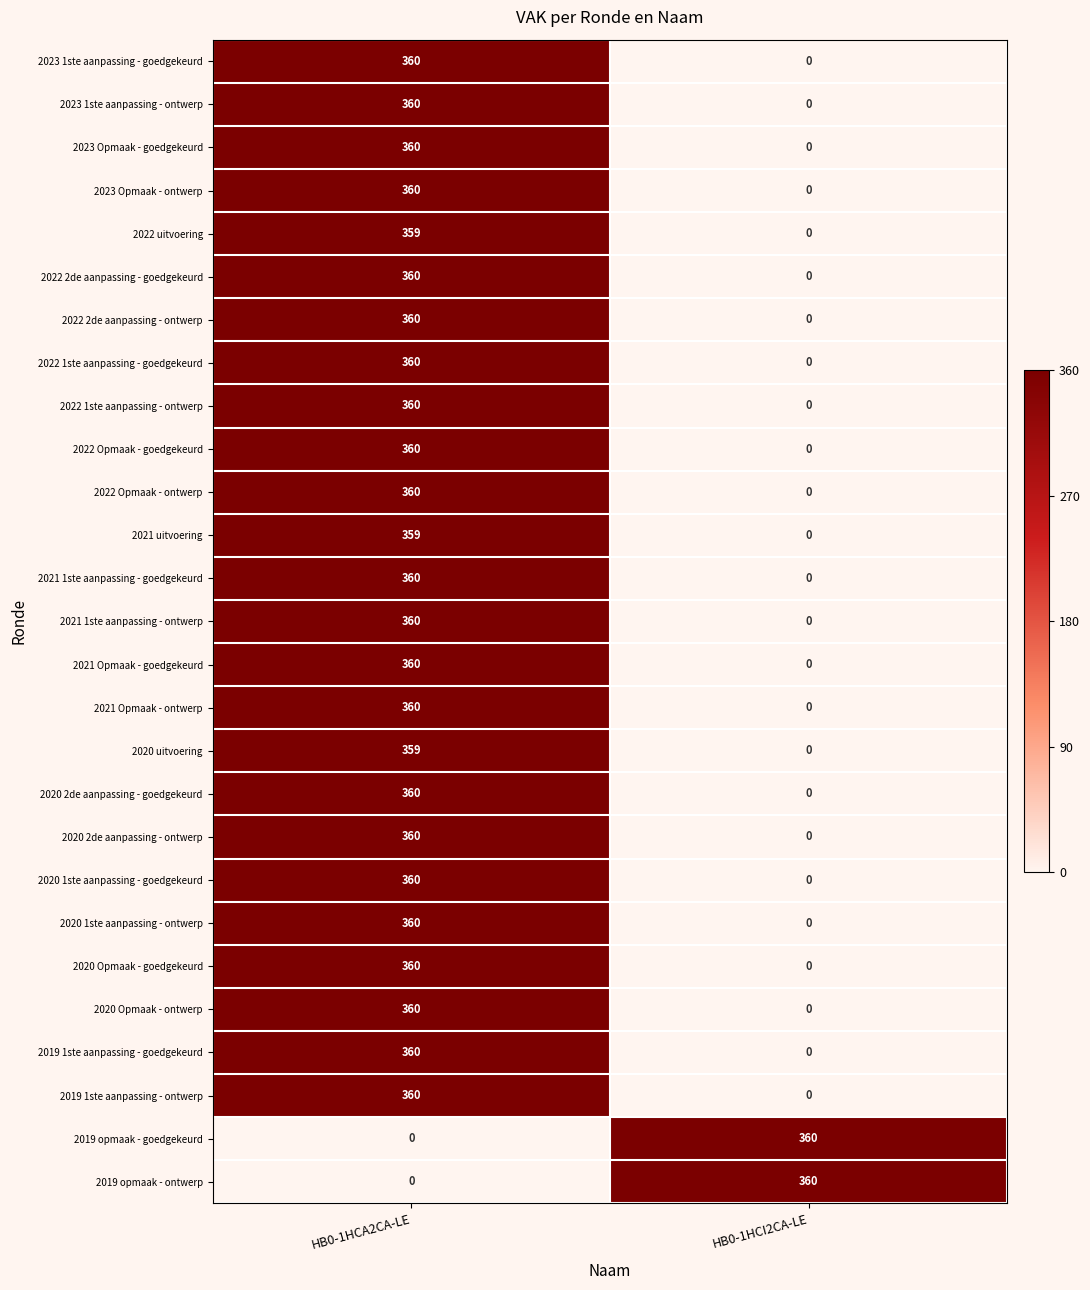

What is the approximate value of 2021 1ste aanpassing - goedgekeurd at HB0-1HCA2CA-LE, to the nearest 50?

350